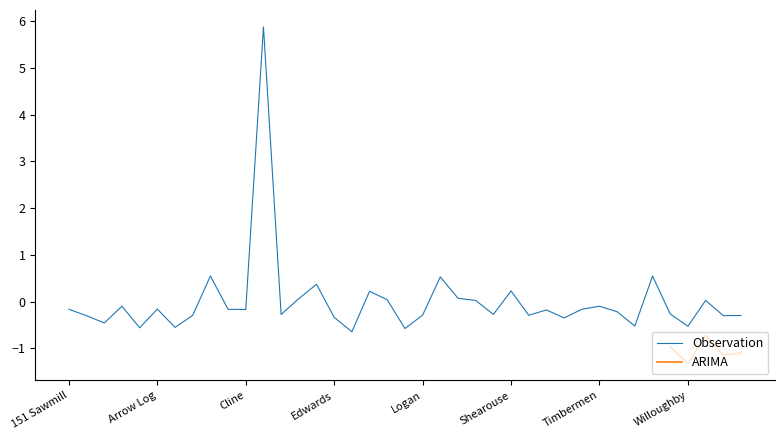

List the labels in order of value, largest first.

Cross, Cataula, White Steve, Logs to Lumber, Day Lumber, Shearouse, Fountain, Pallet Factory, Custom Sawmilling, Hamsley, Peacock, Wood-Master, Adams, Timbermen, Arrow Log, 151 Sawmill, Circle H, Thomas, Cline, Sweatman, Titan, Wilkinson, Piedmont, Cruse, Logan, Sparks, Cantrell, Yonah, Woodstar, AA Farms, Edwards, THL Pallets, Accuwright, Urban Lumber, Willoughby, Blackjack, Anderson, Holden, Ellis